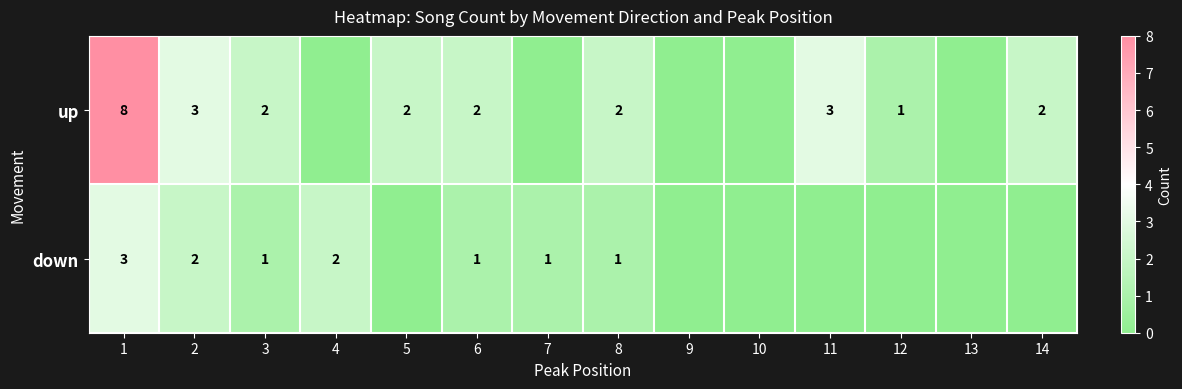

The down series shows 2 at 2. True or false?

True